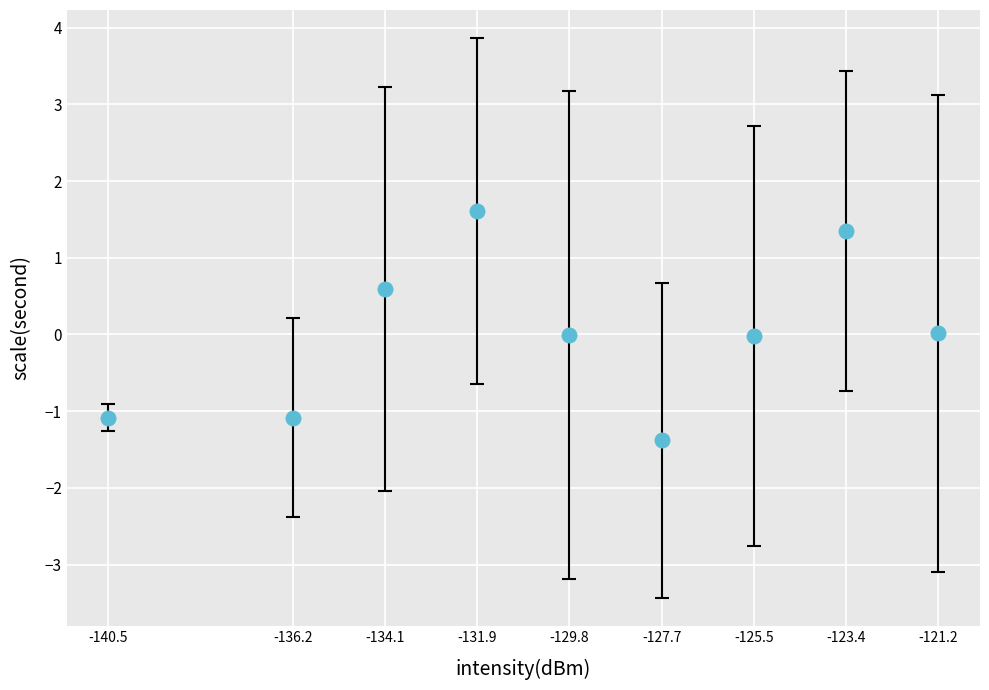

What is the average X value?

-130.0